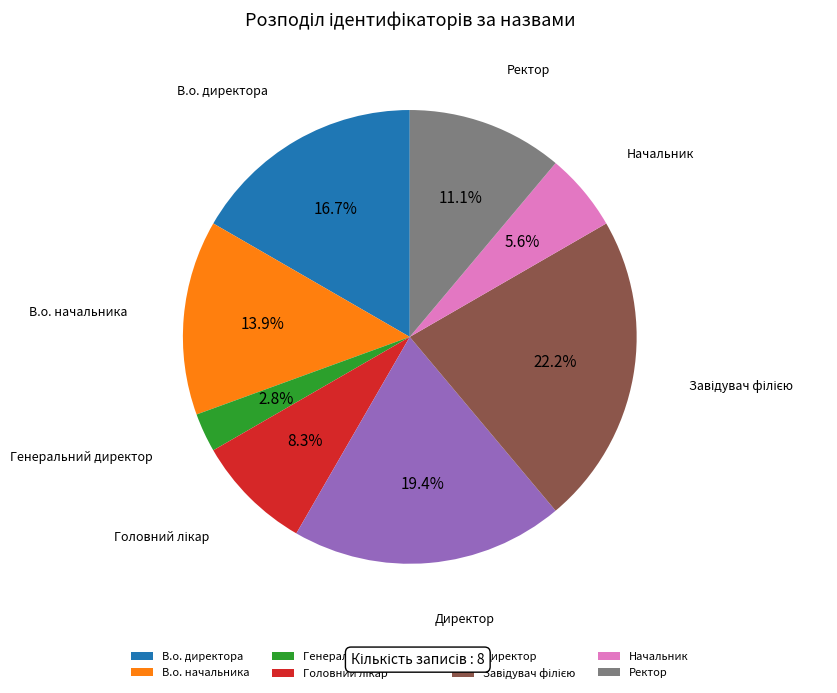

Between Начальник and В.о. начальника, which is larger?

В.о. начальника